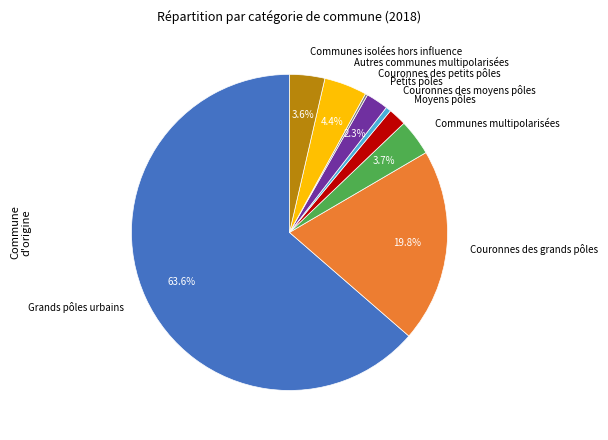

Do Communes isolées hors influence and Couronnes des grands pôles together represent more than half of the pie?

No